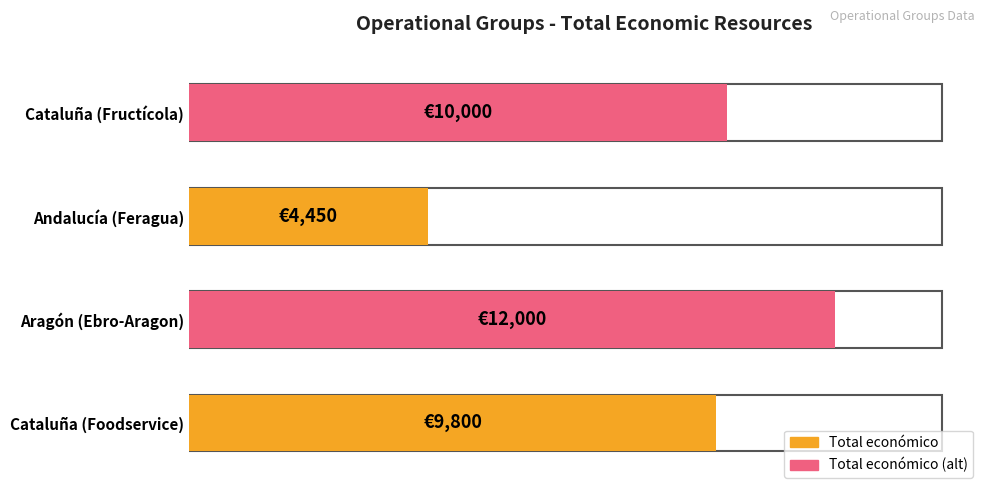

What is the difference between the values at Andalucía (Feragua) and Cataluña (Fructícola)?

5550